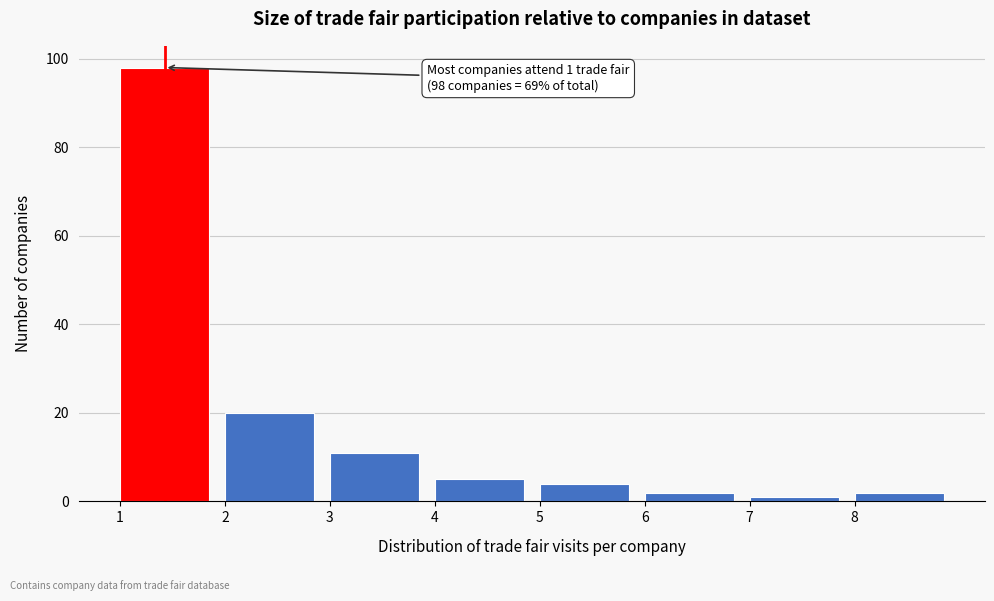

Over which range of the x-axis is the bar tallest?

1 to 2